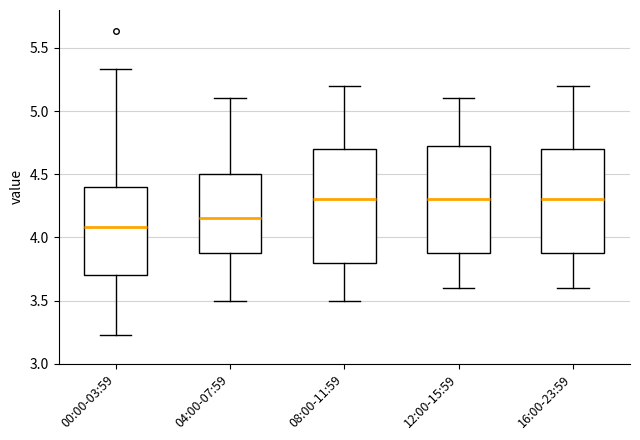

Where is the lower edge of the box for 16:00-23:59 on the y-axis? The values are not printed on the chart, so give them approximately, as read against the axis.

3.90